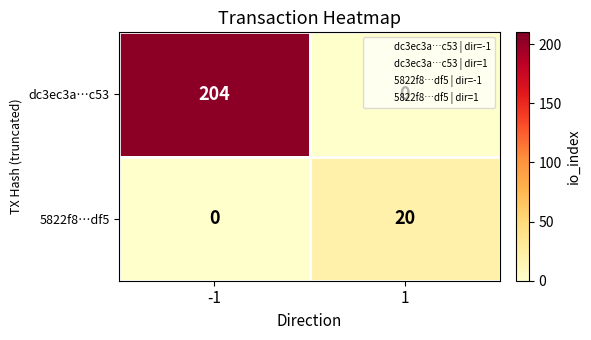

Between -1 and 1, which series saw the biggest shift?

dc3ec3a…c53